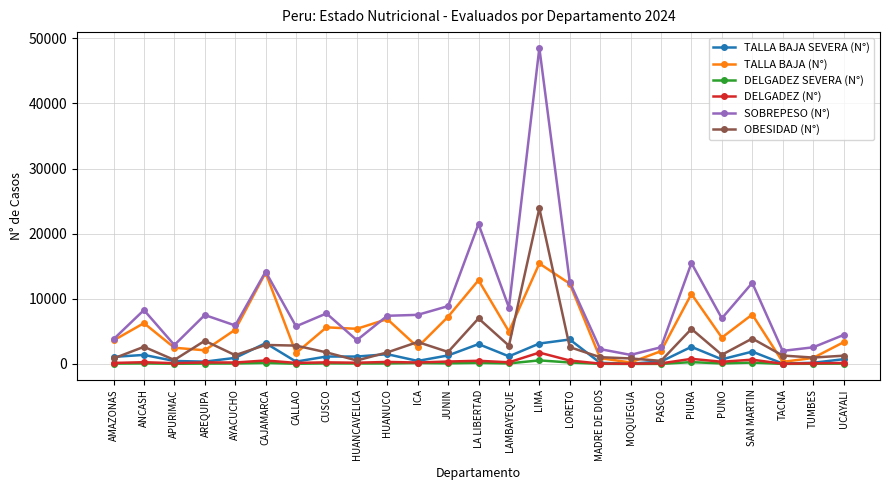

At which category does SOBREPESO (N°) reach its first local valley?

APURIMAC